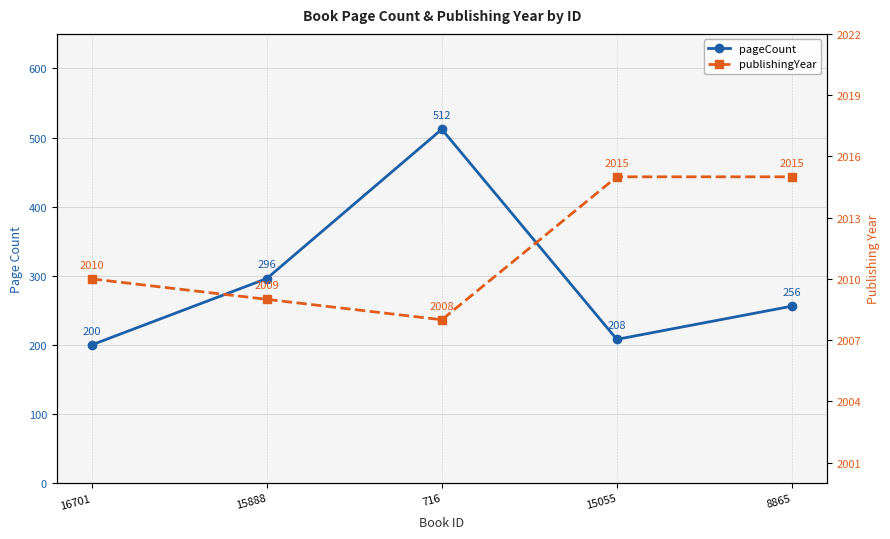

How many interior local valleys does the pageCount series have?

1